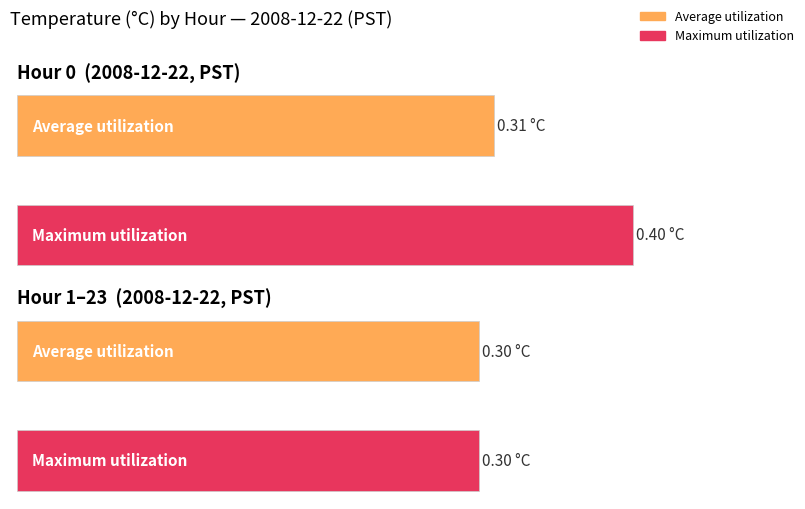

The value of Average utilization at 4 is 0.1. True or false?

False